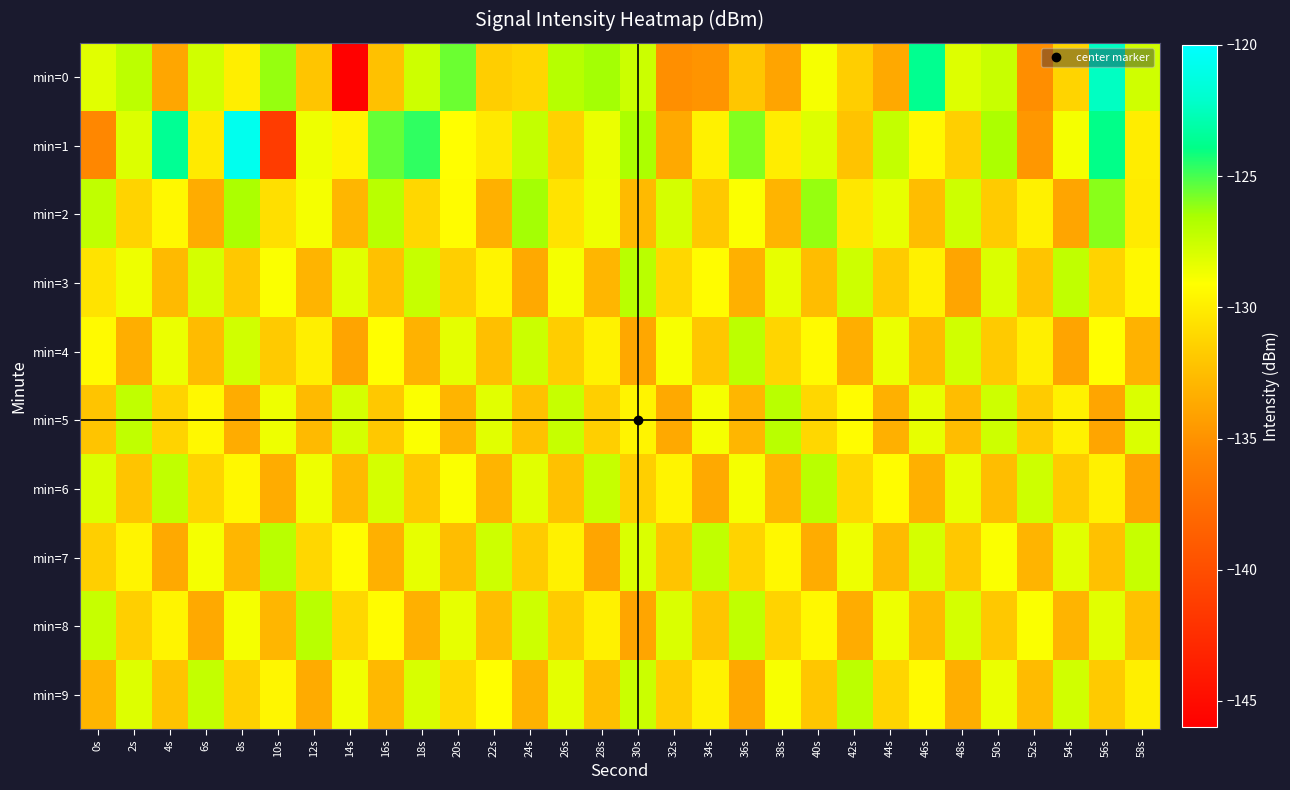

What is the difference between the highest and lowest values at 14s?

18.0